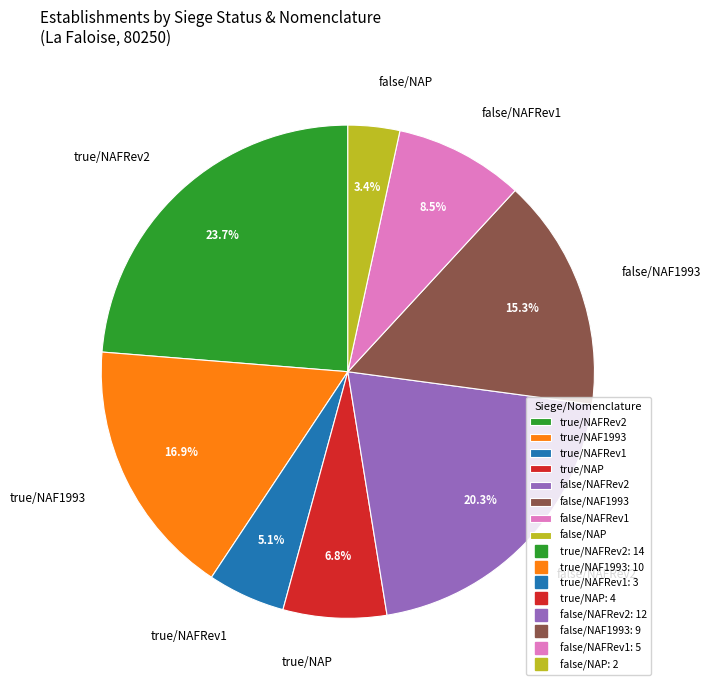

What is the largest slice in the pie chart?

true/NAFRev2